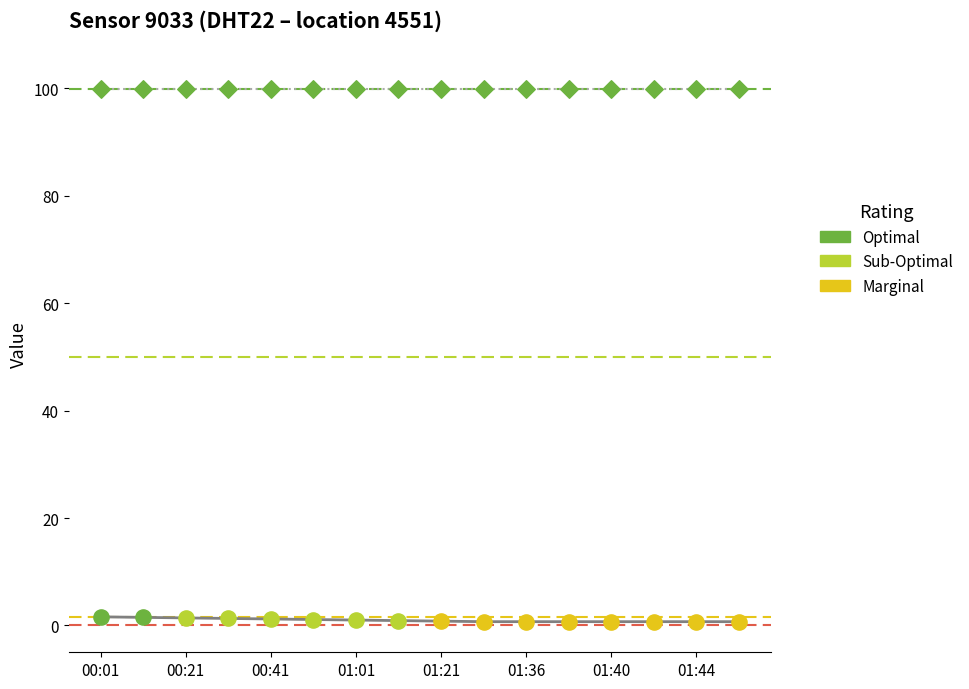

What is the change in value from 01:11 to 01:36?

-0.2